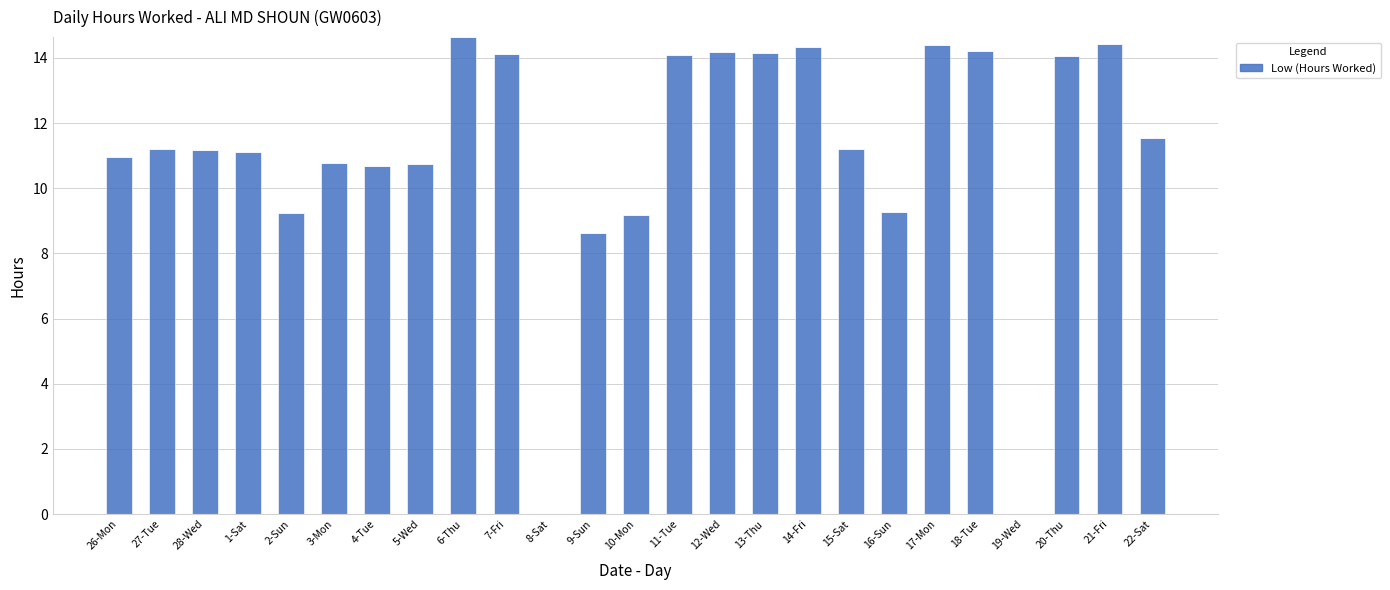

What is the sum of all values?

278.3